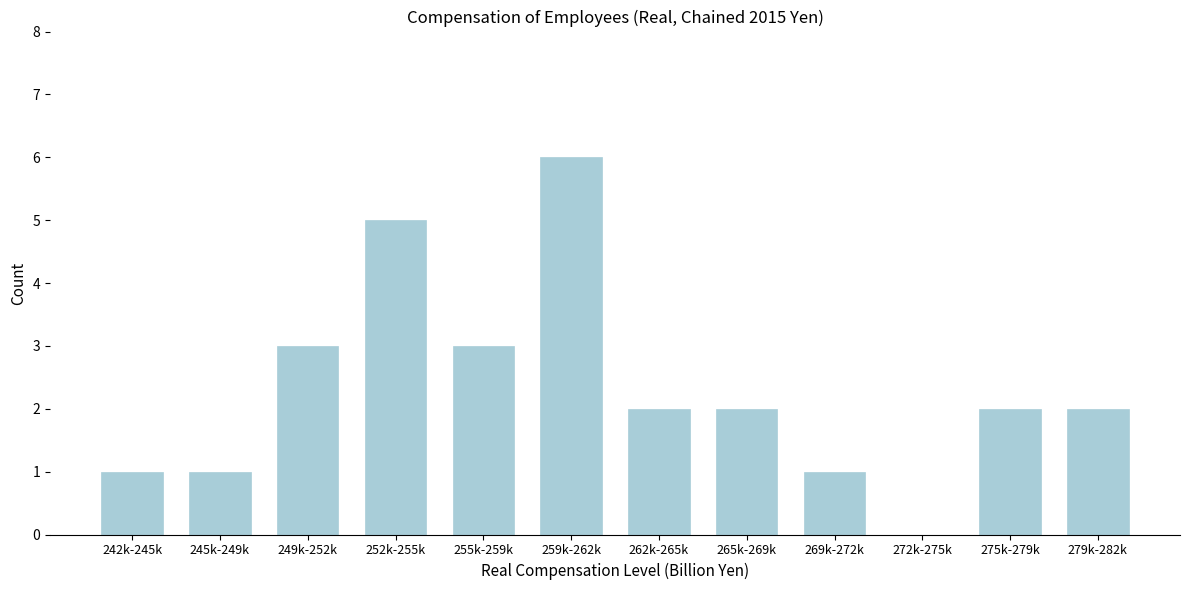

Reading left to right, list all the values displayed in this chart.

242k-245k=1	245k-249k=1	249k-252k=3	252k-255k=5	255k-259k=3	259k-262k=6	262k-265k=2	265k-269k=2	269k-272k=1	272k-275k=0	275k-279k=2	279k-282k=2